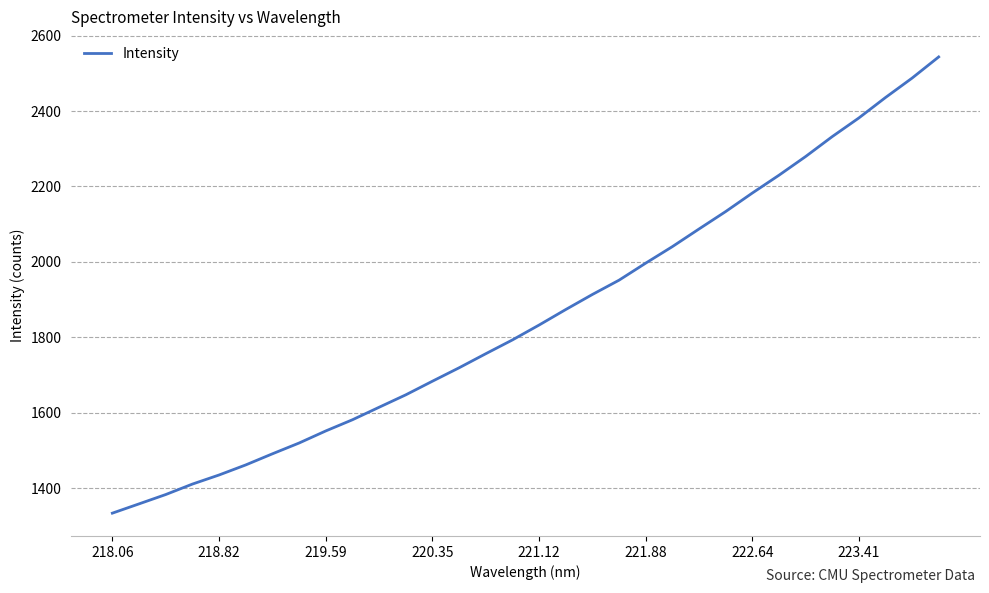

Does the chart have visible grid lines?

Yes